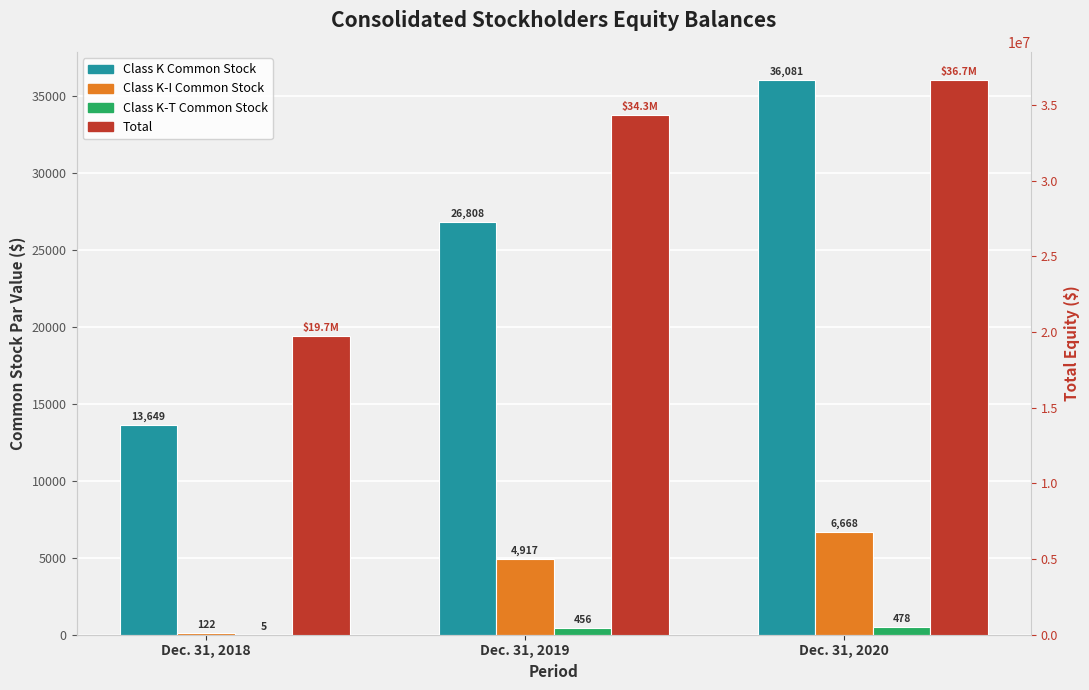

At which label does Total reach its minimum?

Dec. 31, 2018